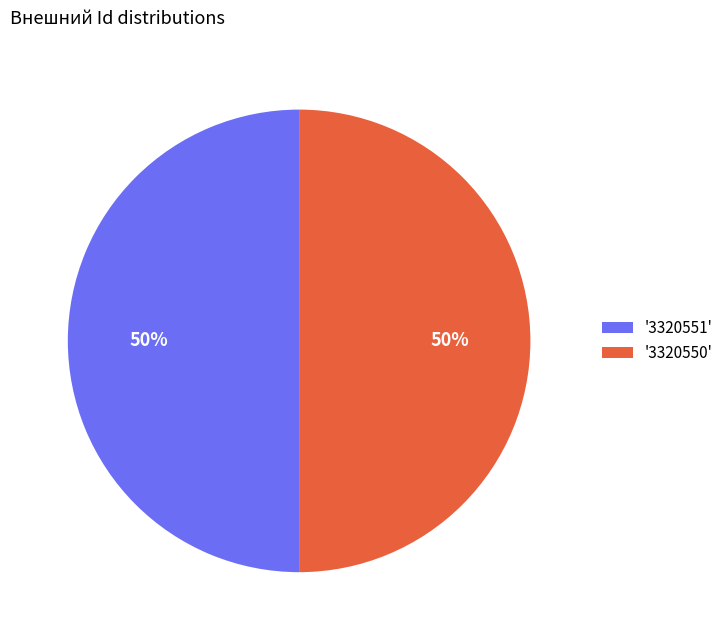

Is the sum of '3320550' and '3320551' greater than half?

Yes